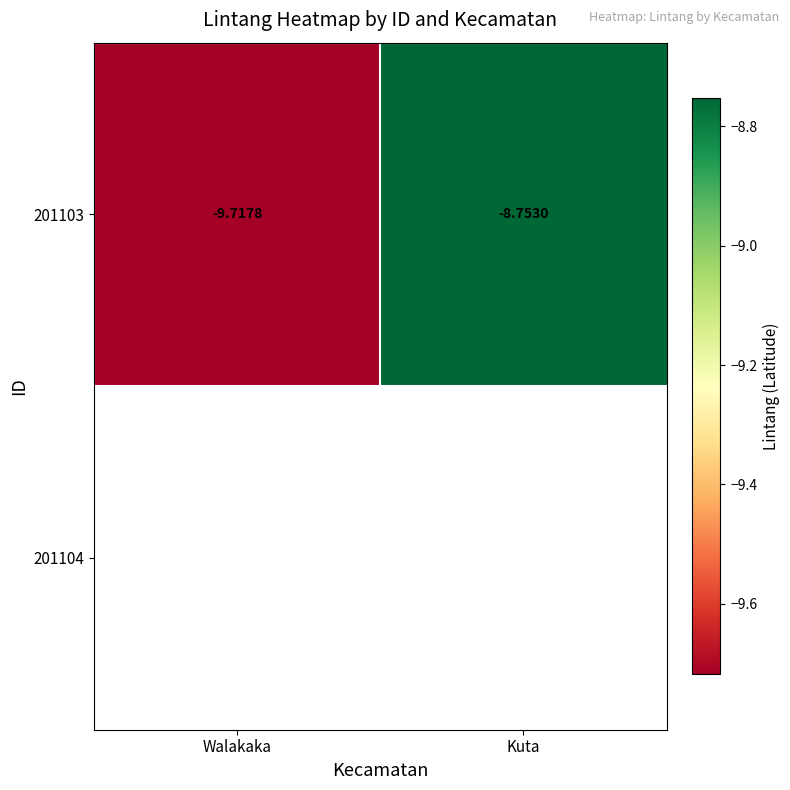

Where is 201103 nearest to the value -9?

Kuta